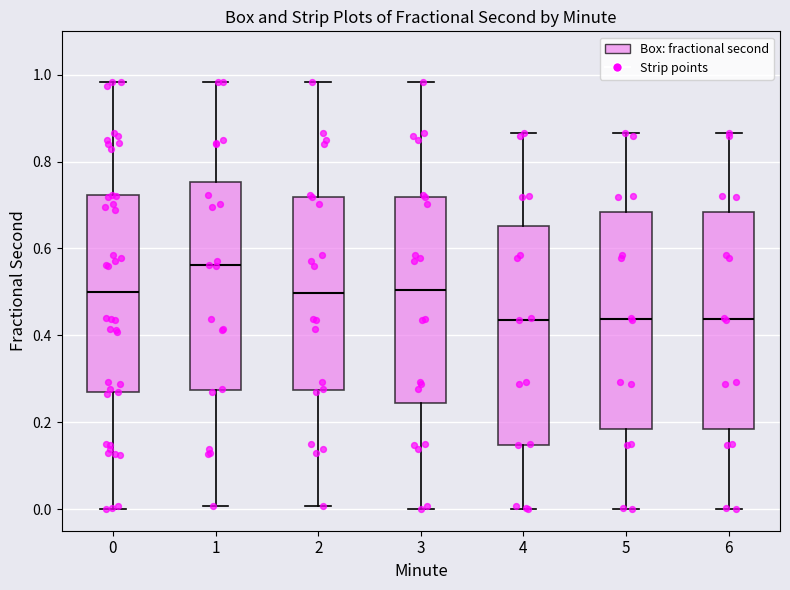

Reading left to right, read every box against the y-axis: the position of its median line, the range the box covers, and the ends of its whiskers. The values are not printed on the chart, so give them approximately, as read against the axis.

0: median 0.50, box 0.26 to 0.72, whiskers 0.00 to 0.98
1: median 0.56, box 0.28 to 0.76, whiskers 0.00 to 0.98
2: median 0.50, box 0.28 to 0.72, whiskers 0.00 to 0.98
3: median 0.50, box 0.24 to 0.72, whiskers 0.00 to 0.98
4: median 0.44, box 0.14 to 0.66, whiskers 0.00 to 0.86
5: median 0.44, box 0.18 to 0.68, whiskers 0.00 to 0.86
6: median 0.44, box 0.18 to 0.68, whiskers 0.00 to 0.86